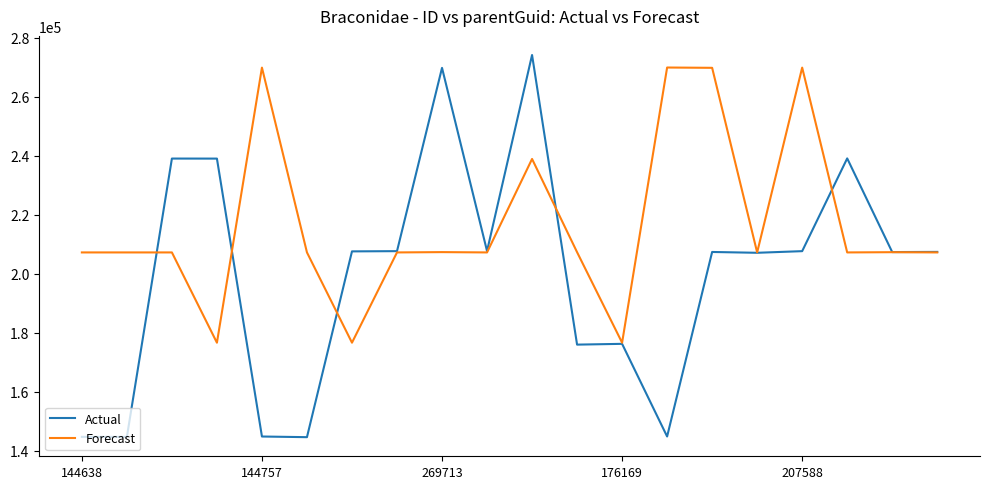

Which series has the largest total across all categories?

Forecast